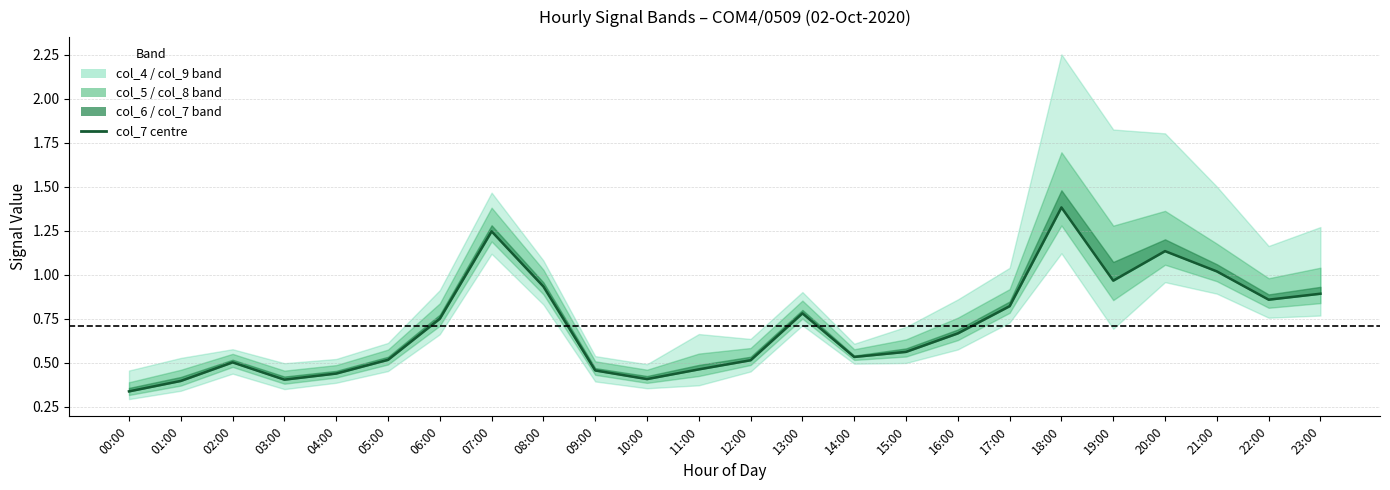

True or false: the data has more than 2 interior local peaks.

True